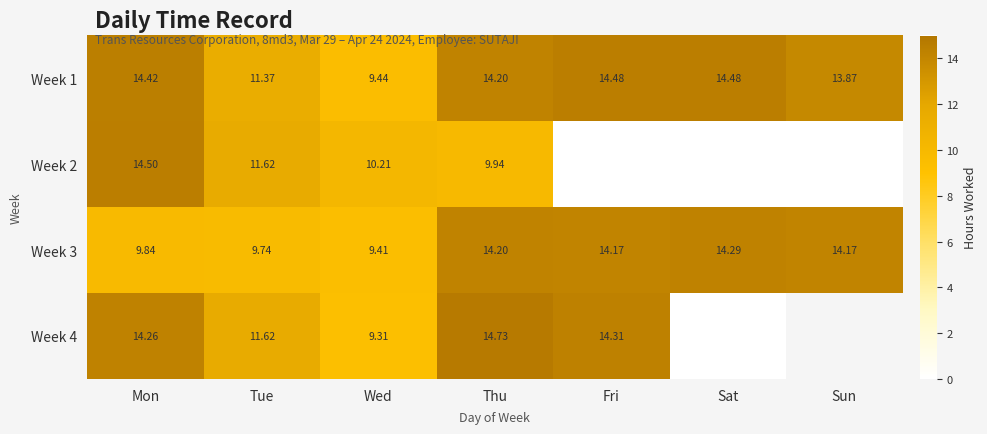

Is it true that Week 1 equals 3.2 at Sat?

False